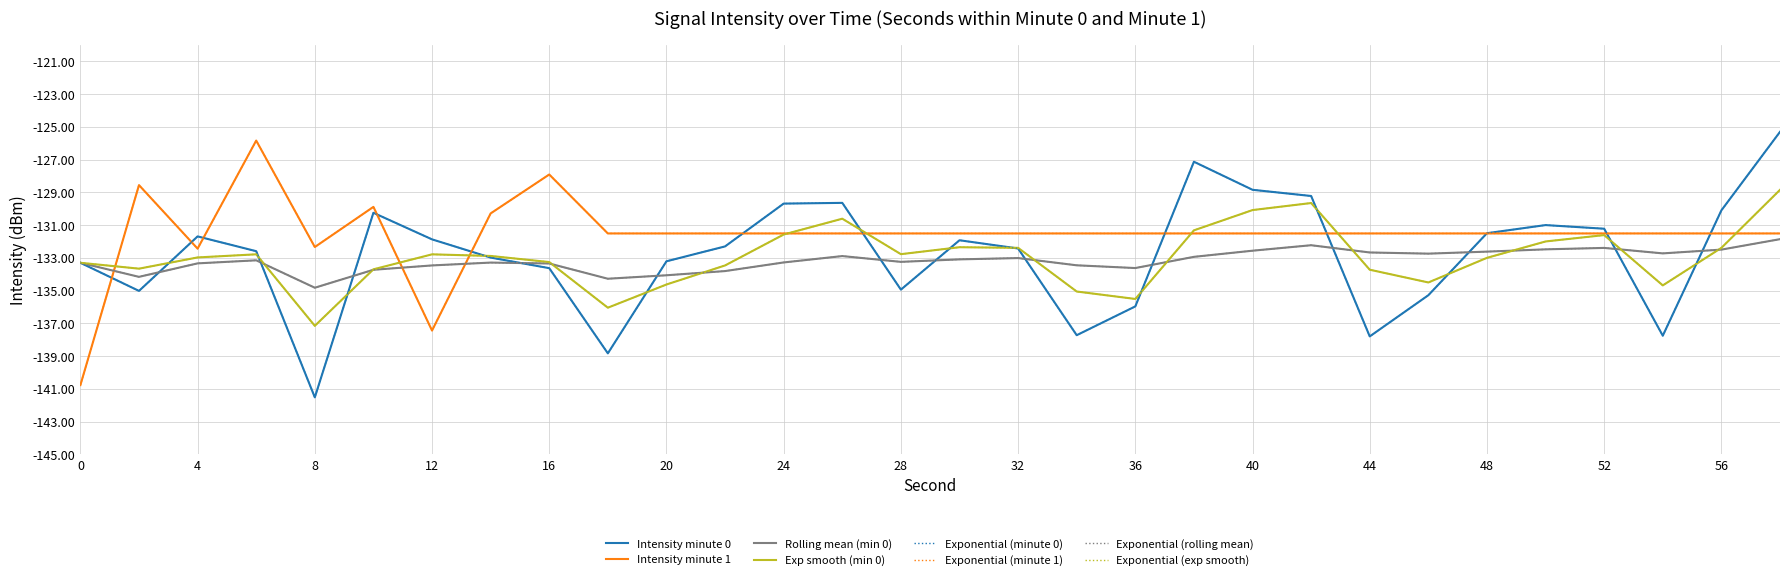

Is this an area chart (filled region under the line)?

No